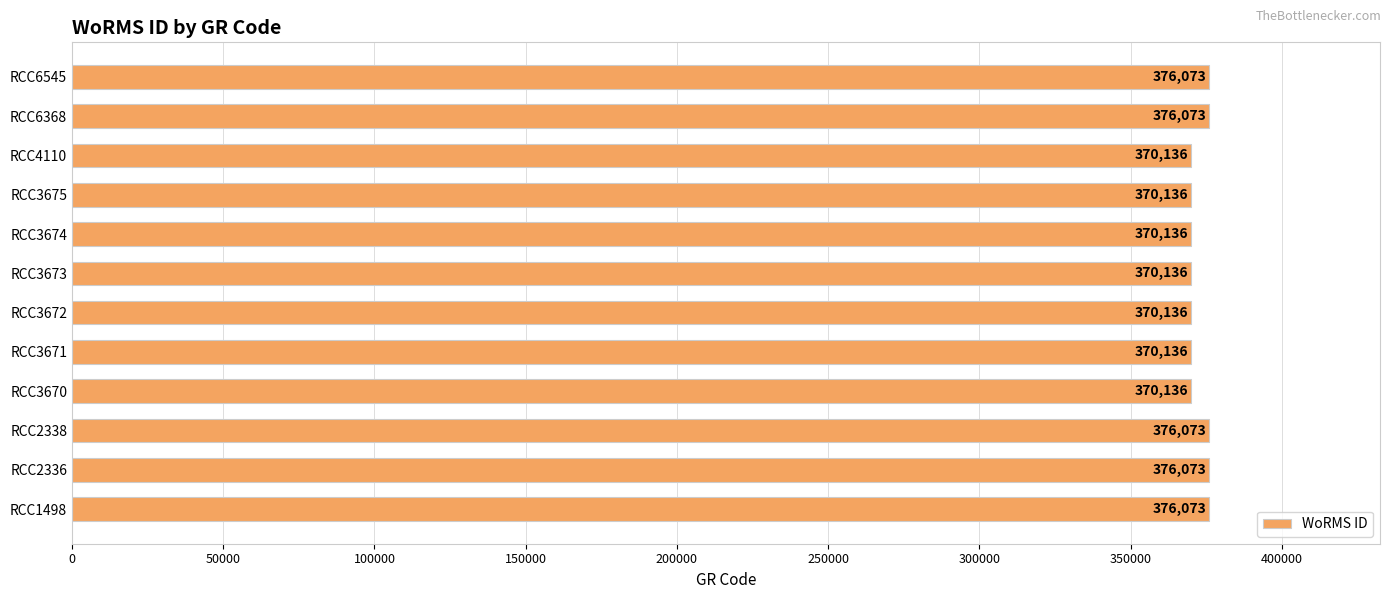

What is the minimum value shown in the chart?

370136